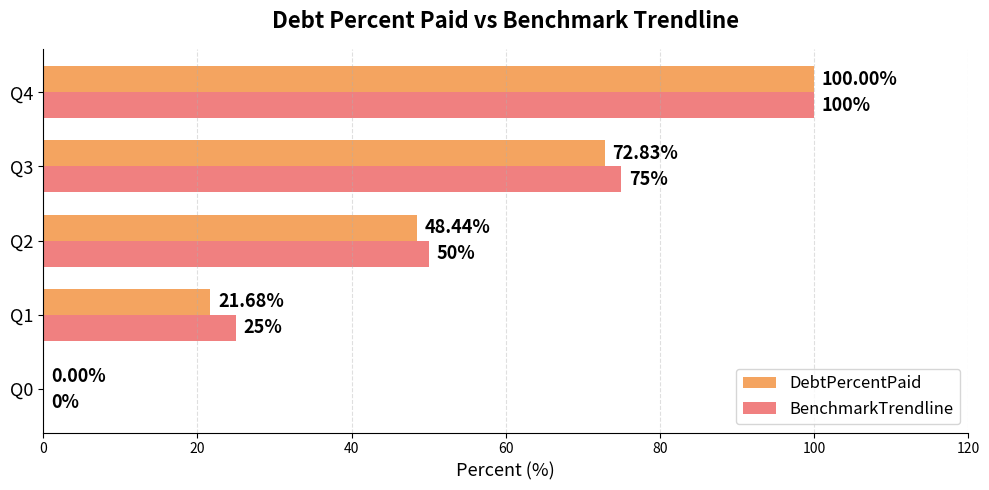

What is the sum of the BenchmarkTrendline values at Q3 and Q0?

75.0